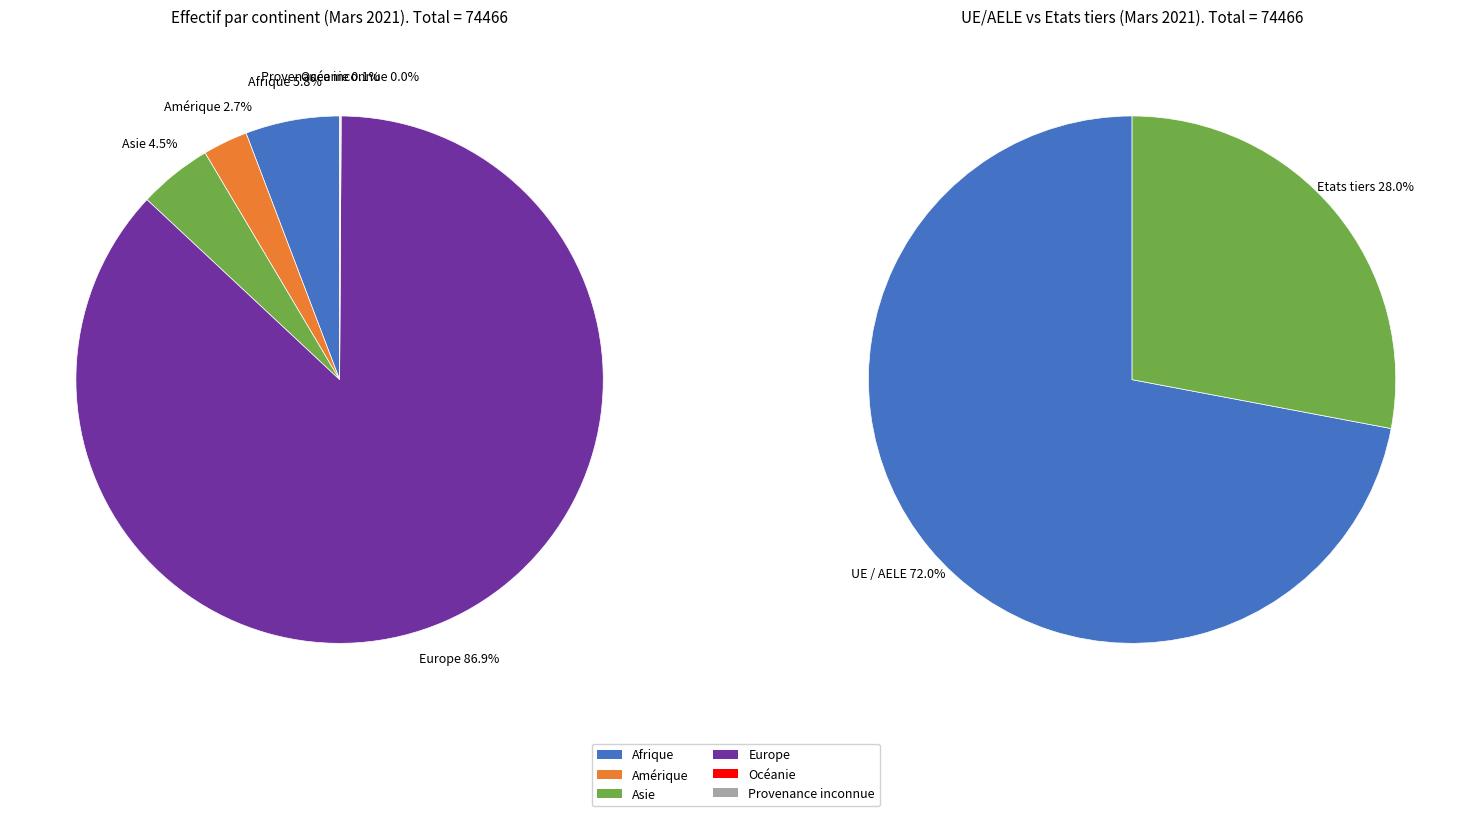

Is the sum of Europe and Amérique greater than half?

Yes